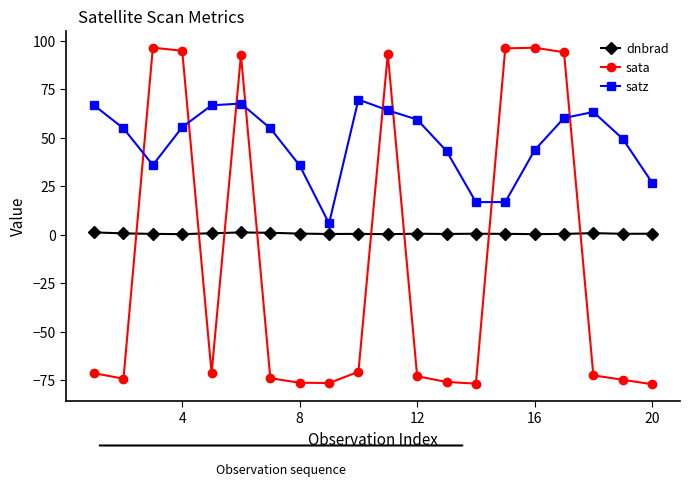

What is the maximum value shown in the chart?

96.5